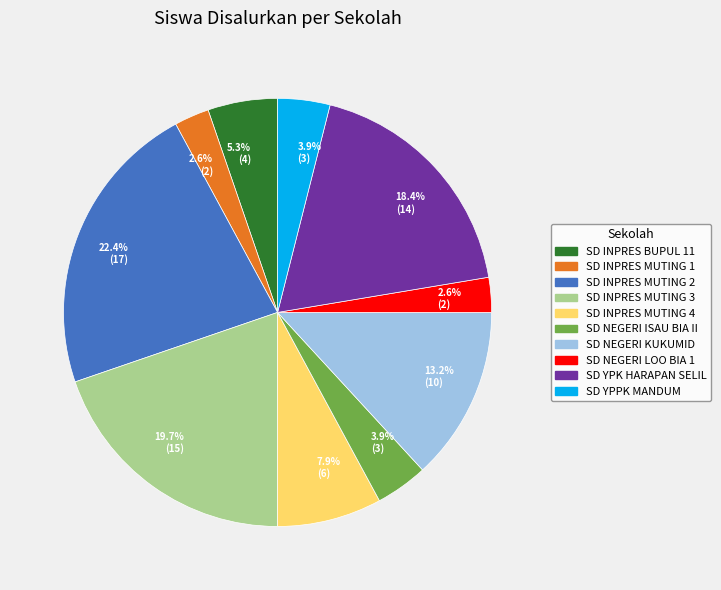

How many segments does this pie chart have?

10